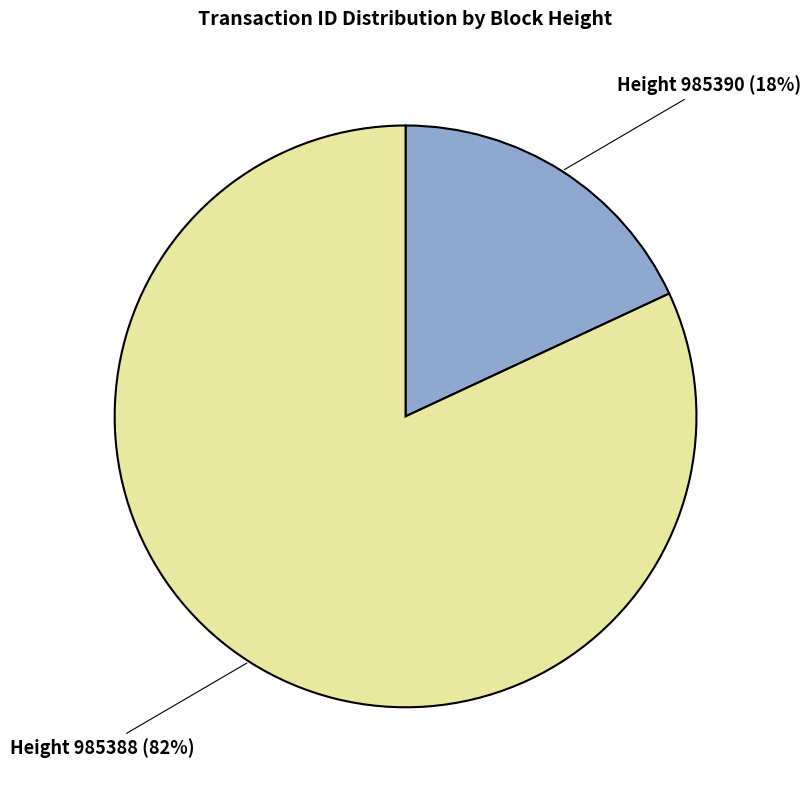

To the nearest percent, what is the difference between the largest and smallest slice percentages?

64%